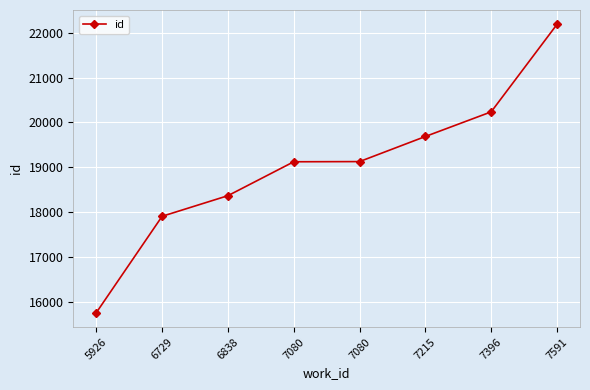

Does the chart display data point markers on the line(s)?

Yes